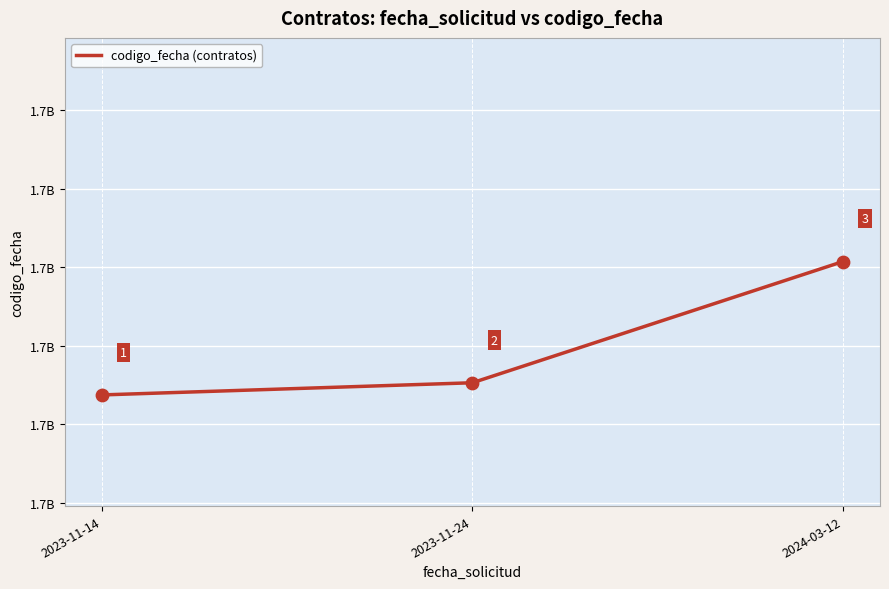

What is the ratio of the value at 2024-03-12 to the value at 2023-11-24?

1.0